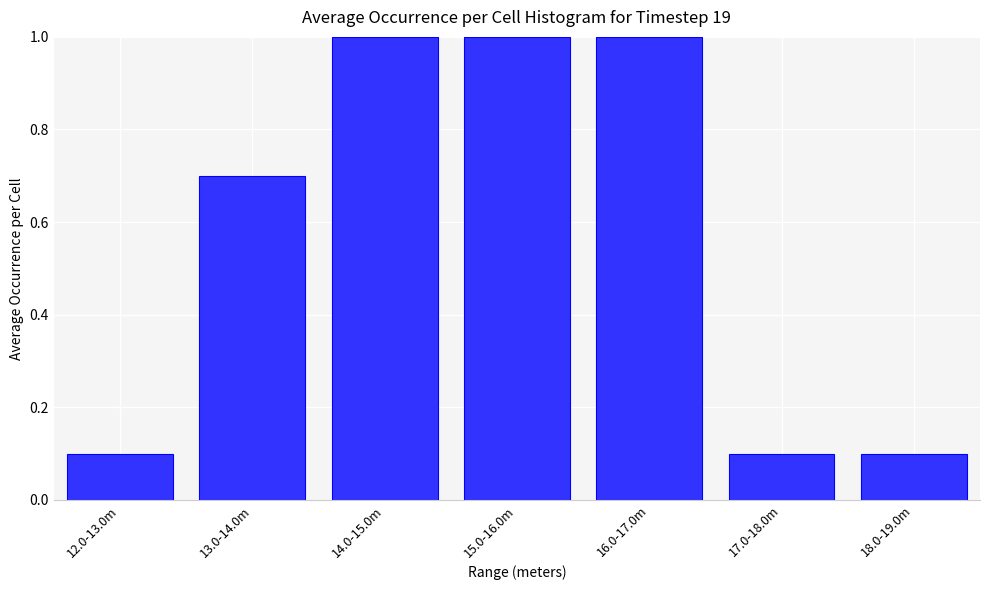

Reading left to right, list all the values displayed in this chart.

12.0-13.0m=0.1	13.0-14.0m=0.7	14.0-15.0m=1.0	15.0-16.0m=1.0	16.0-17.0m=1.0	17.0-18.0m=0.1	18.0-19.0m=0.1